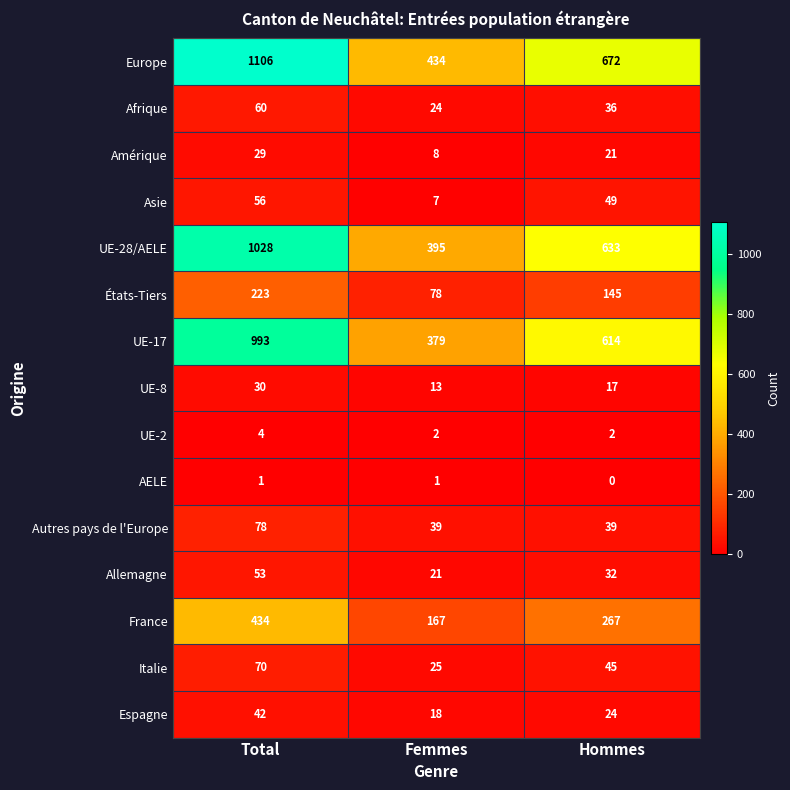

Which series has the largest range (max minus min)?

Europe